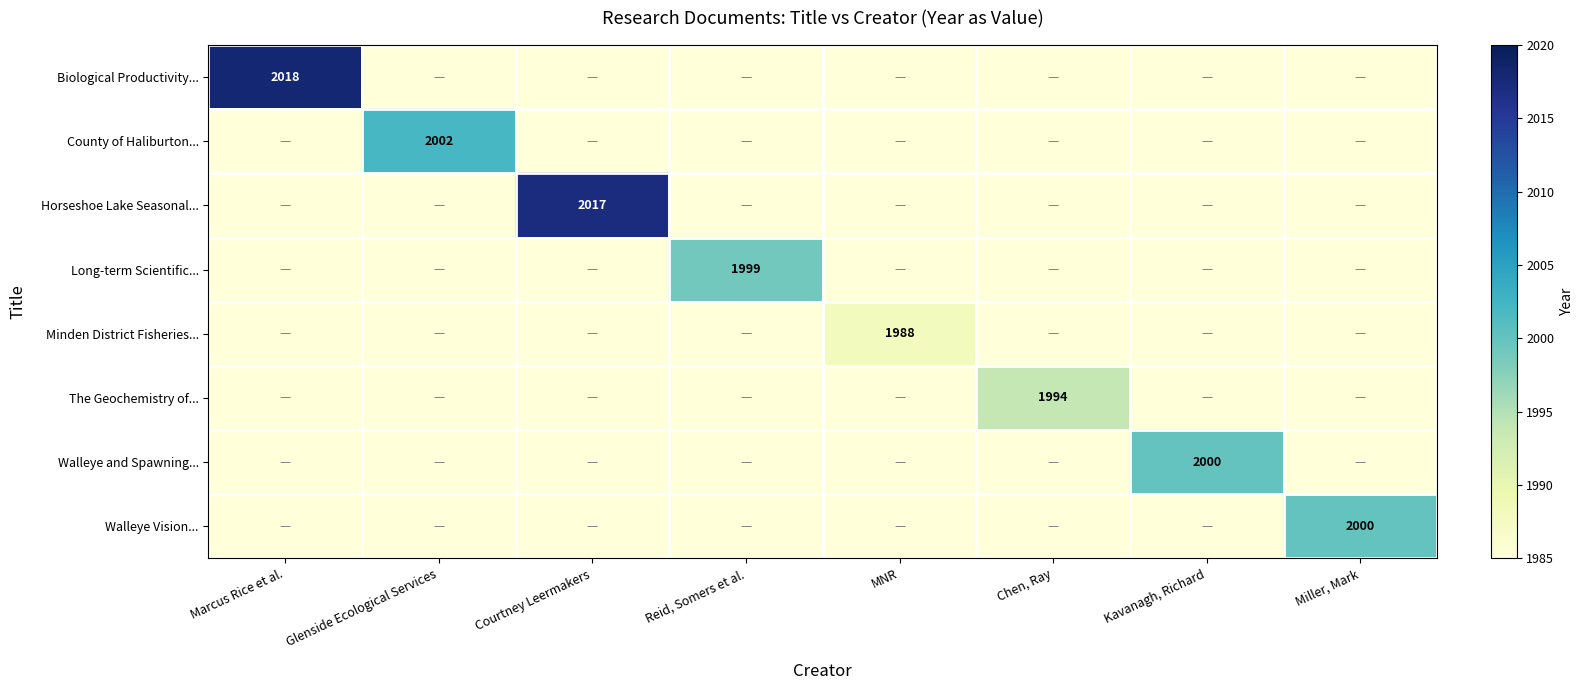

True or false: The Geochemistry of... has a value of 3102 at Chen, Ray.

False